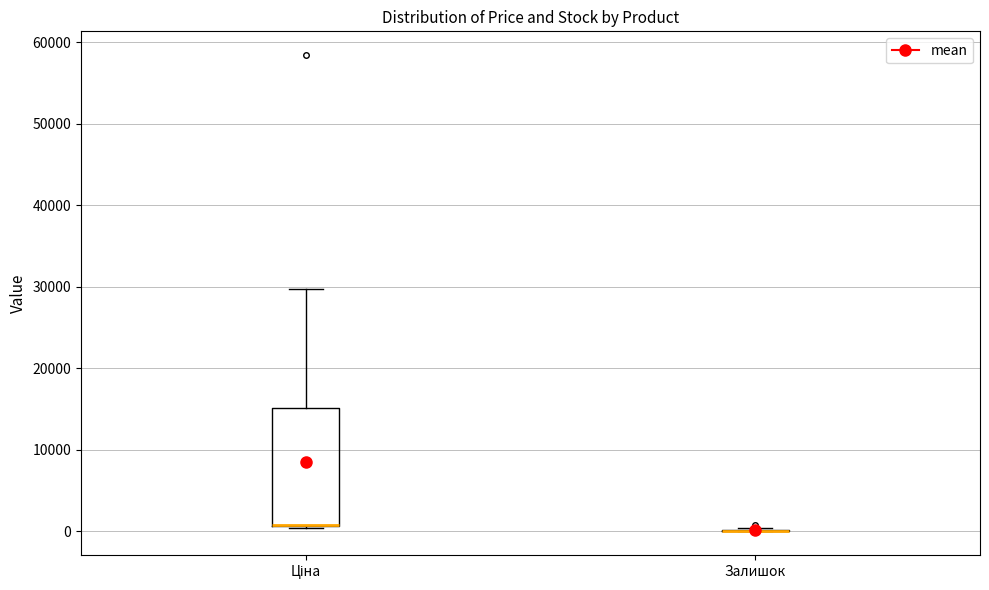

Comparing the boxes themselves (not the whiskers), which one is the tallest?

Ціна